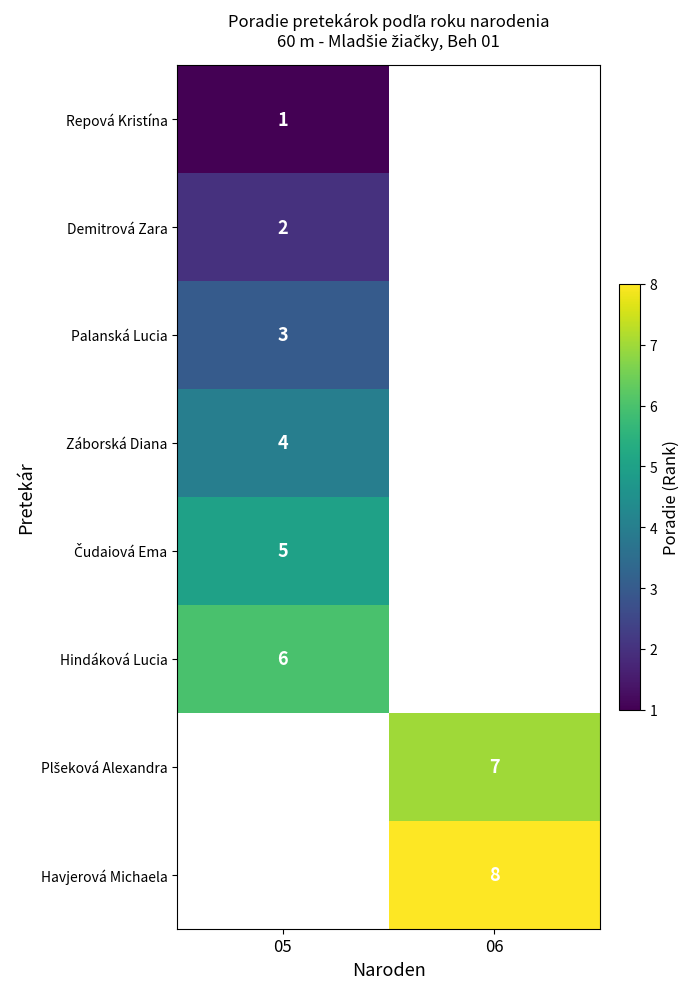

Is it true that Demitrová Zara equals 2 at 05?

True